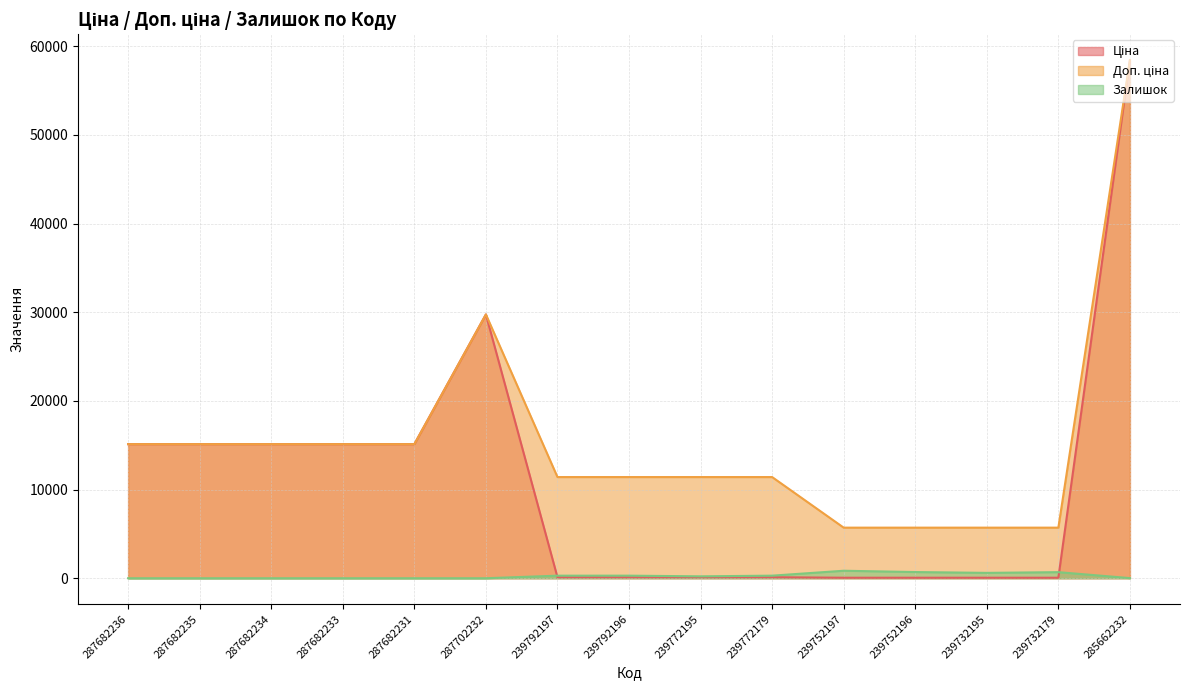

Which series ends up on top after the final intersection of Ціна and Залишок?

Ціна